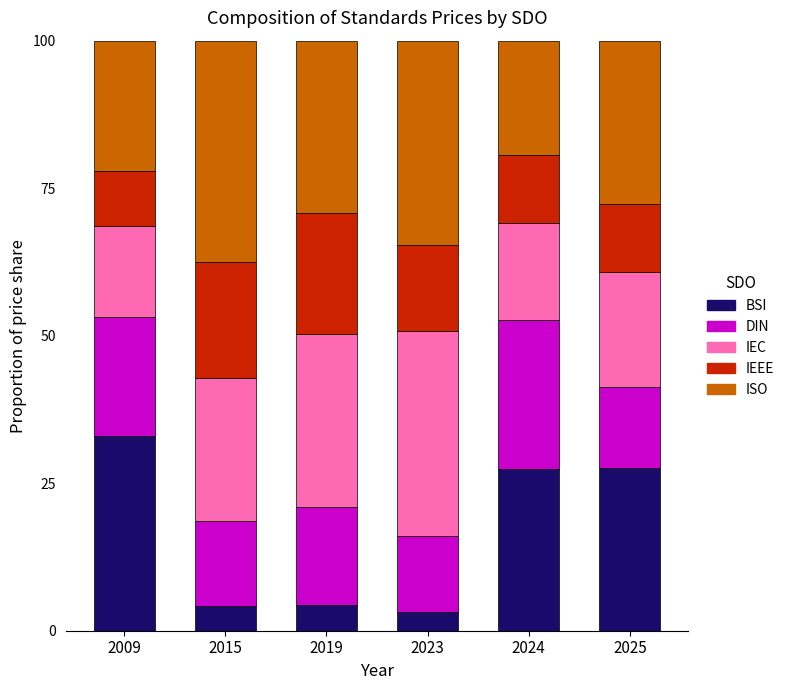

True or false: BSI has a value of 0.9 at 2019.

False